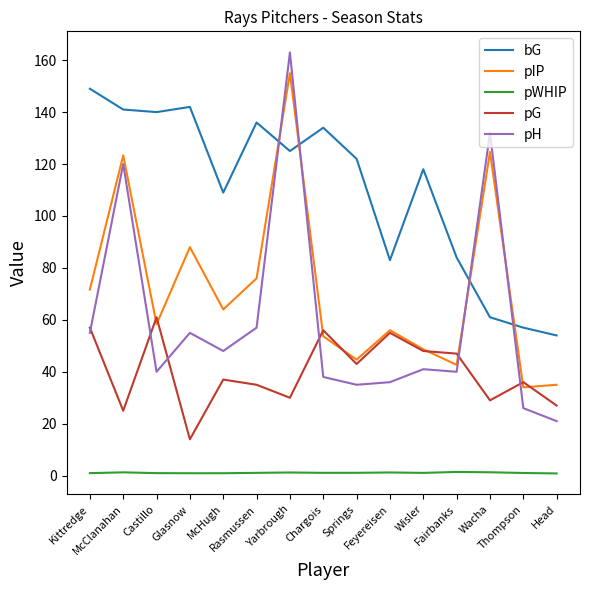

What are all the series names shown in the legend?

bG, pIP, pWHIP, pG, pH